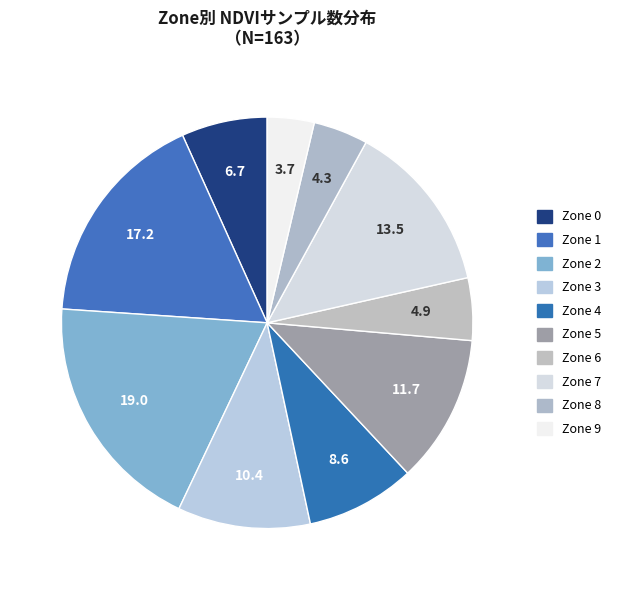

Count the number of slices in the pie.

10